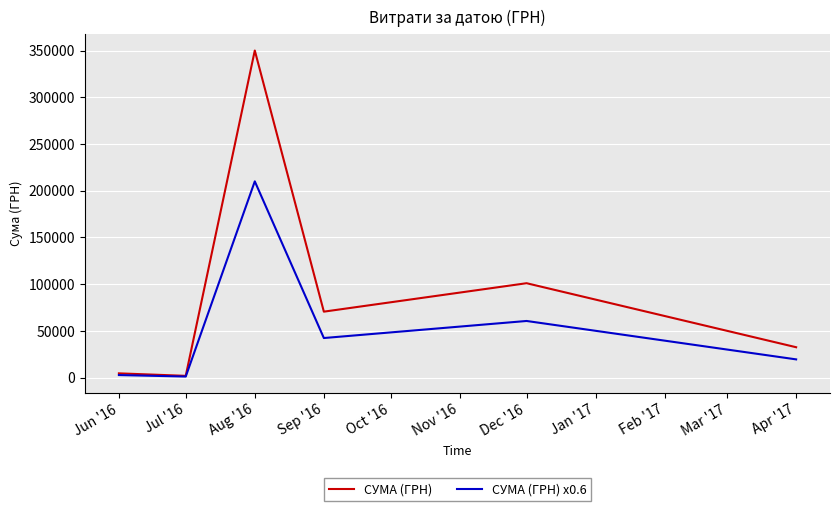

In СУМА (ГРН) x0.6, how many points are higher than both neighbors (excluding endpoints)?

2